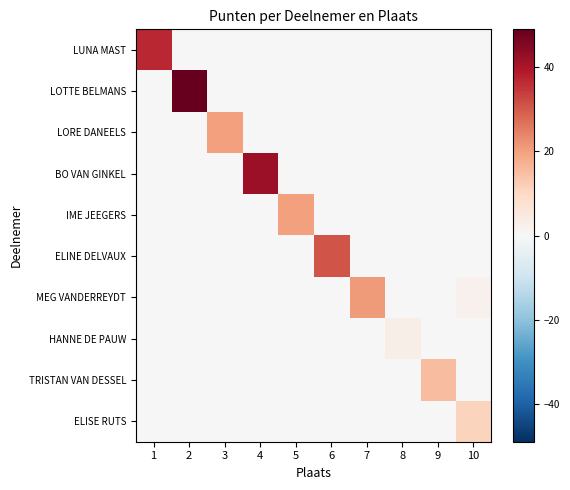

How many distinct data groups are displayed?

10